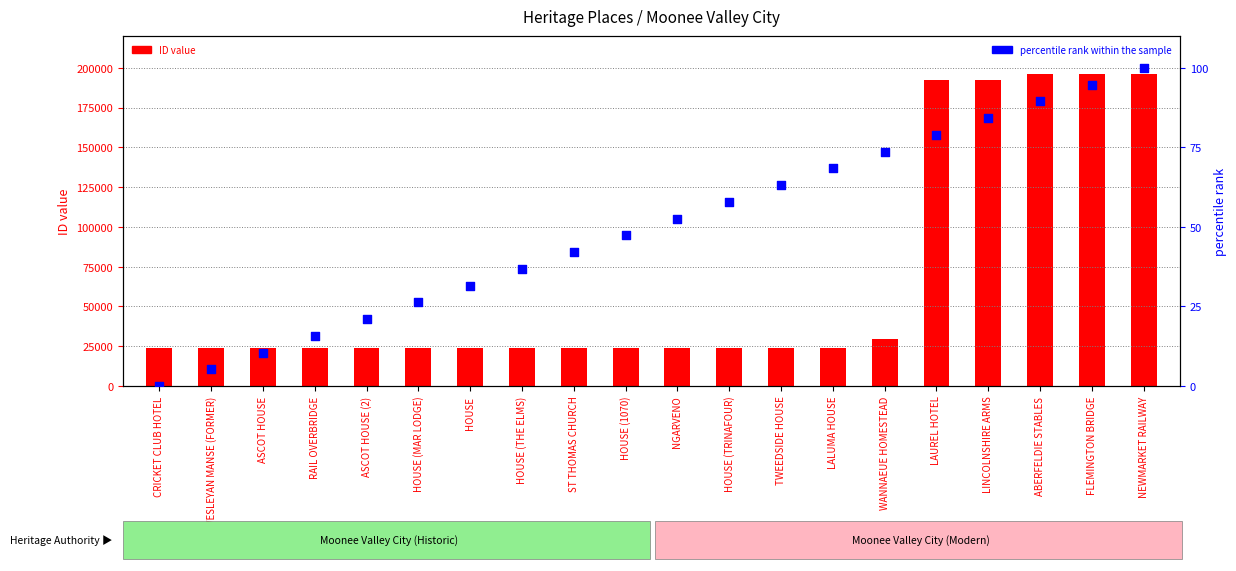

Which series contains the highest Y value?

ID (count-style)